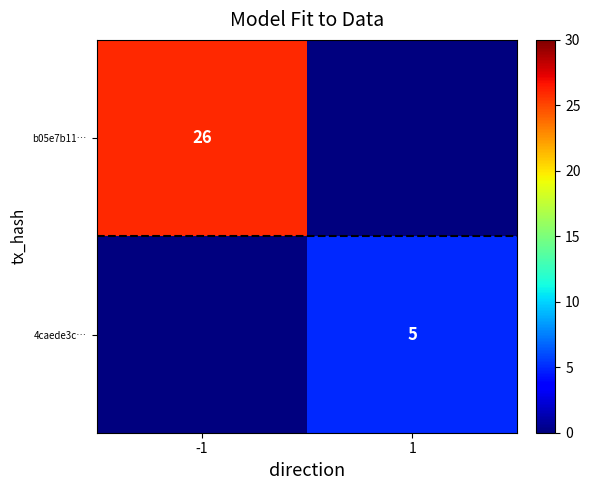

Is it true that b05e7b11… equals 26 at -1?

True